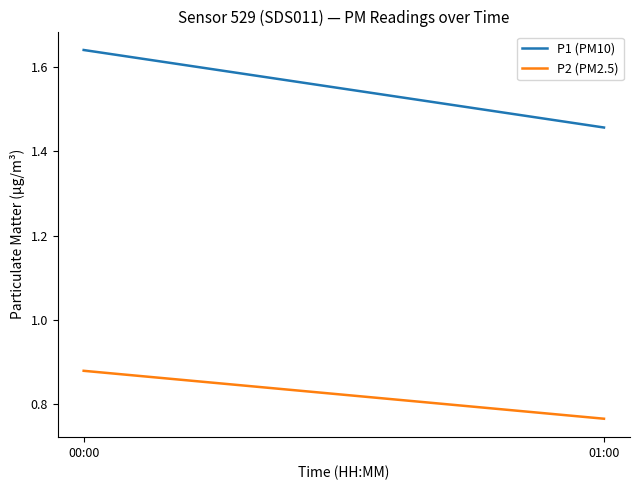

Reading left to right, list all the values displayed in this chart.

P1 (PM10): 1.6	1.5
P2 (PM2.5): 0.9	0.8